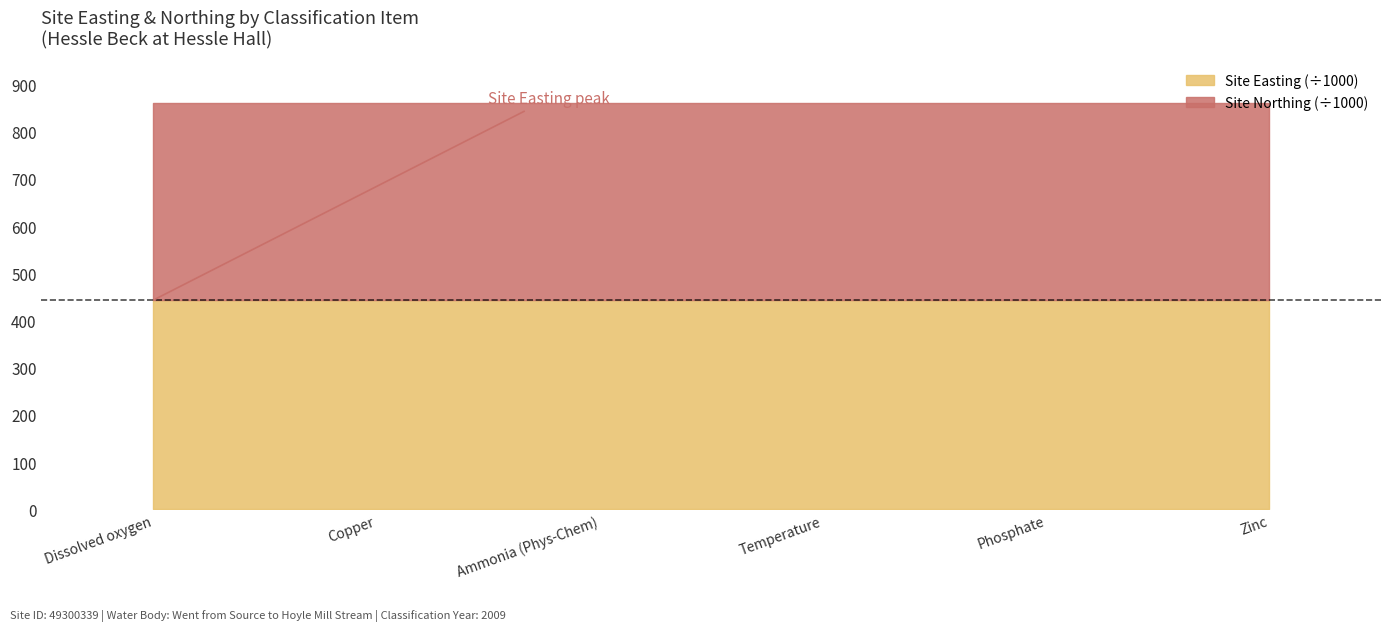

What is the label of the 1st point from the left?

Dissolved oxygen